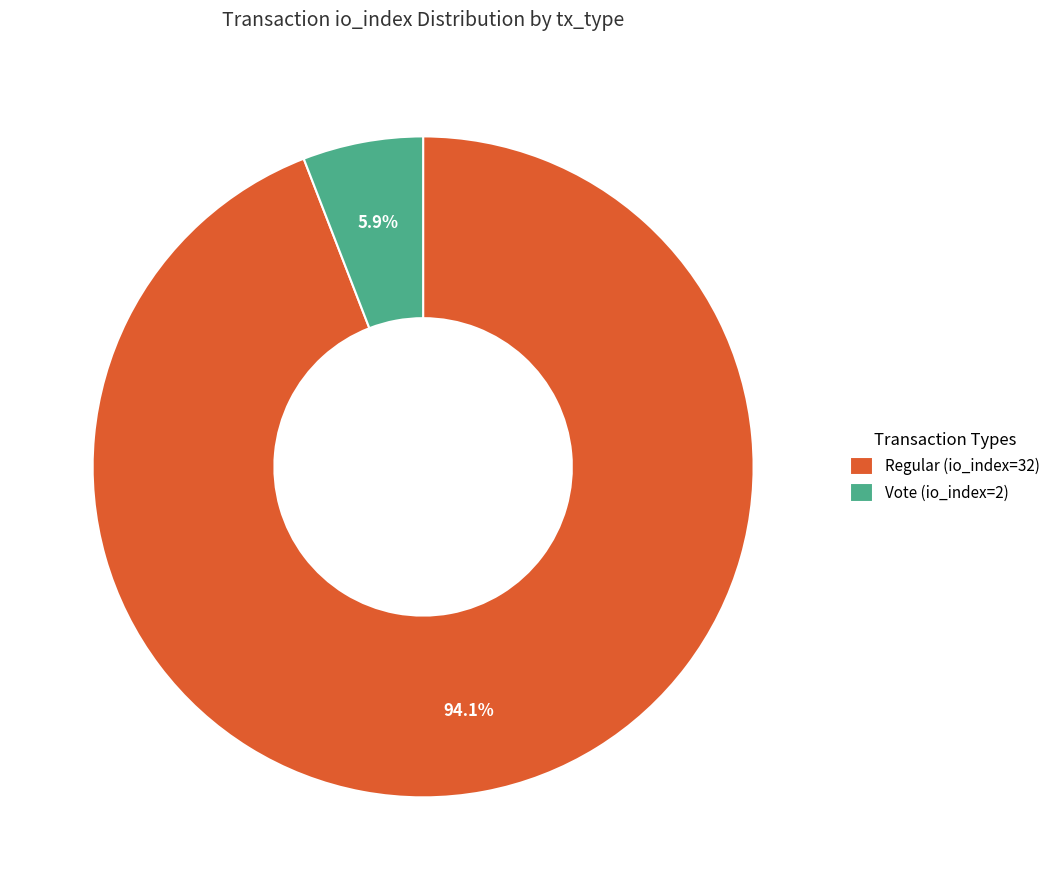

Which slice is the smallest?

Vote (io_index=2)